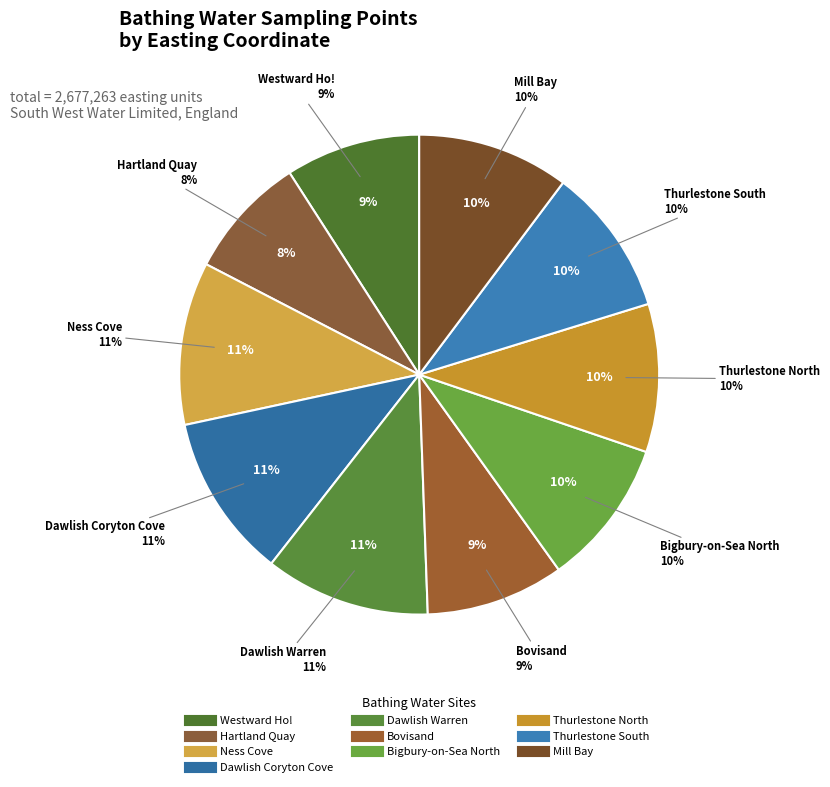

What is the total percentage of Hartland Quay and Thurlestone North?

18.3%